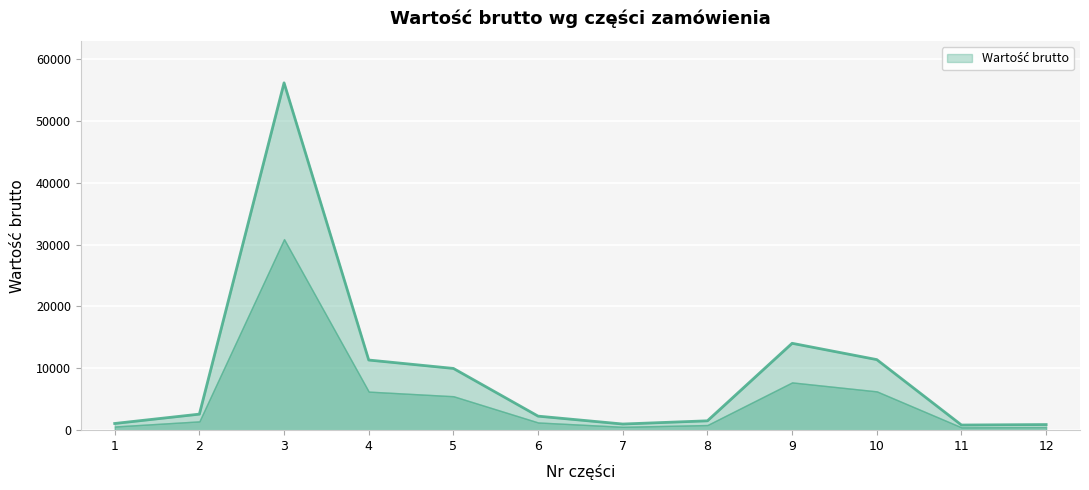

Where does the data first go above 2592?

3